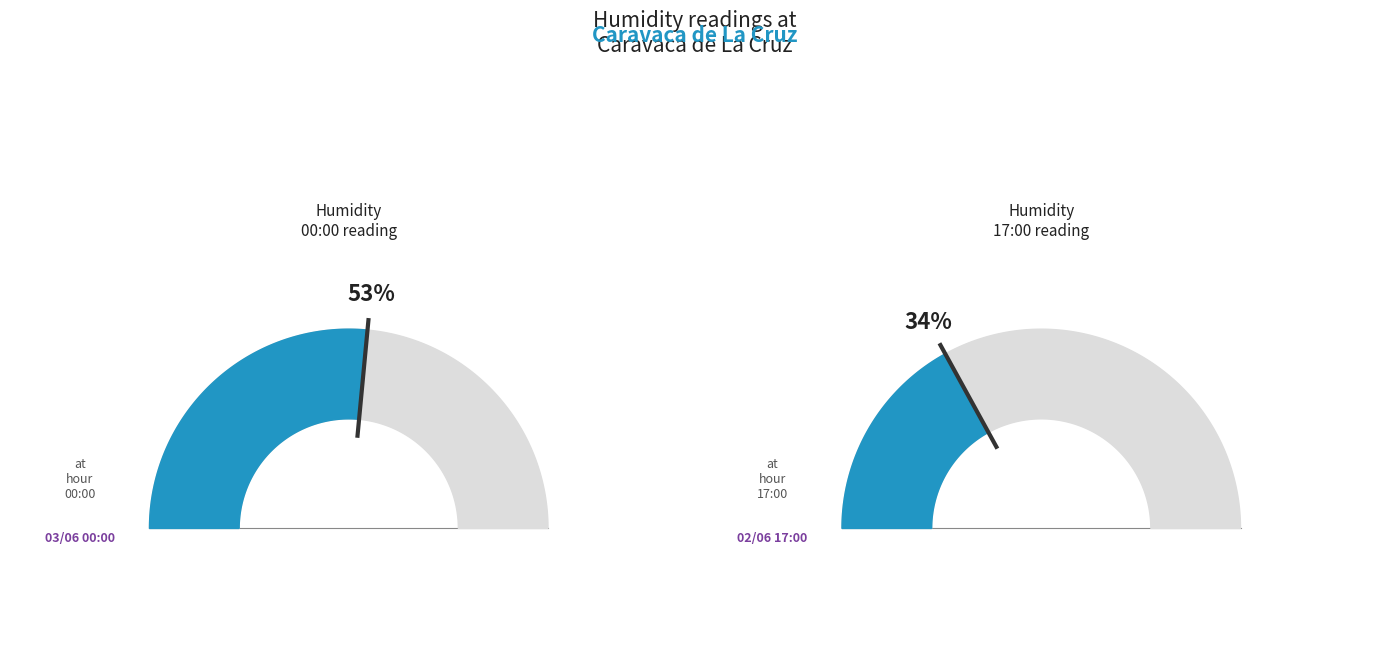

Does 13:00 account for over 50% of the chart?

No